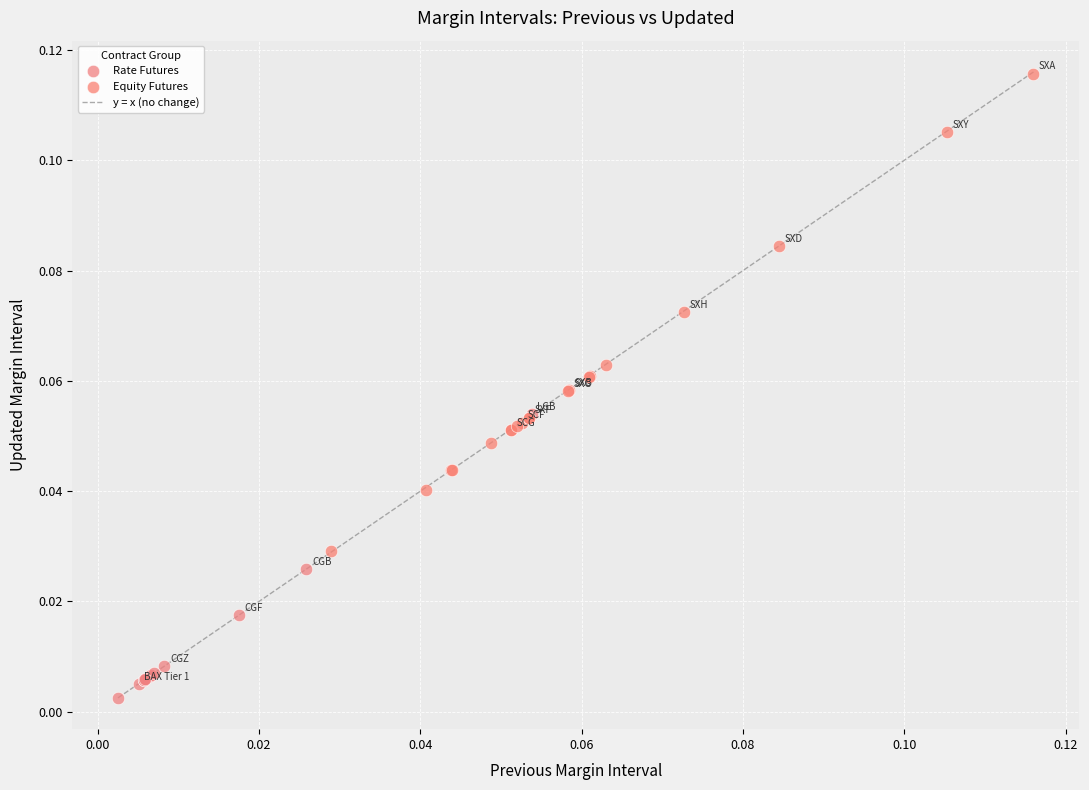

Which series has the largest Y range (max minus min)?

Equity Futures